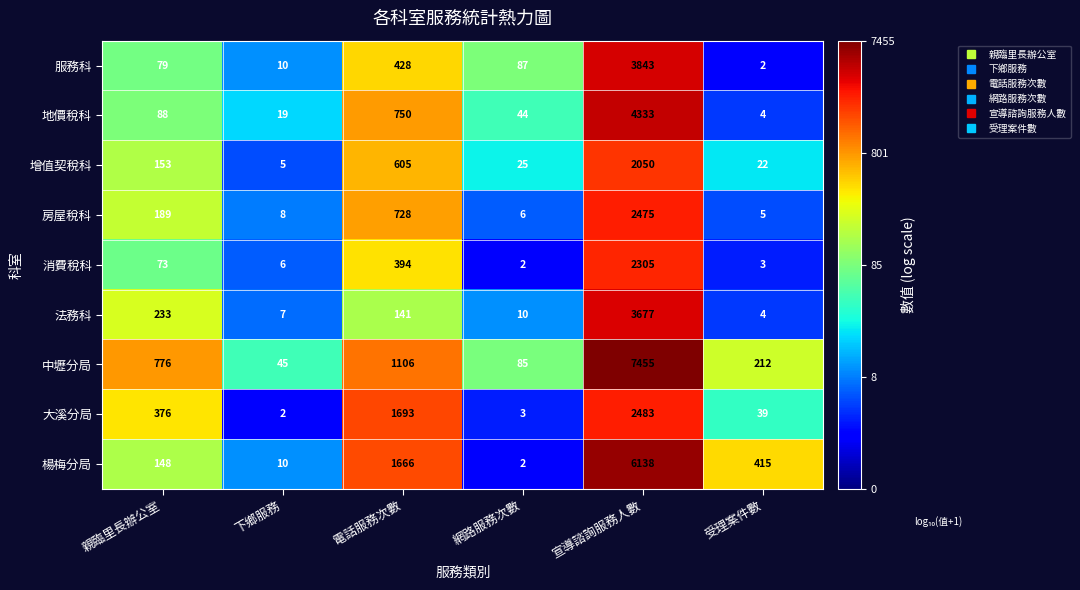

Which category has the highest value across all series?

宣導諮詢服務人數